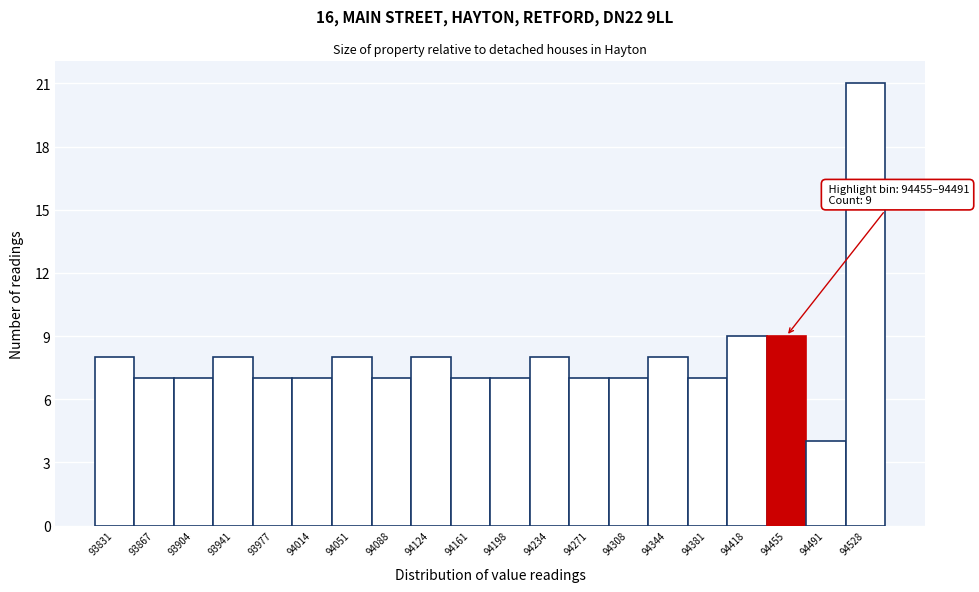

Reading left to right, transcribe all the data shown in this chart.

8	7	7	8	7	7	8	7	8	7	7	8	7	7	8	7	9	9	4	21